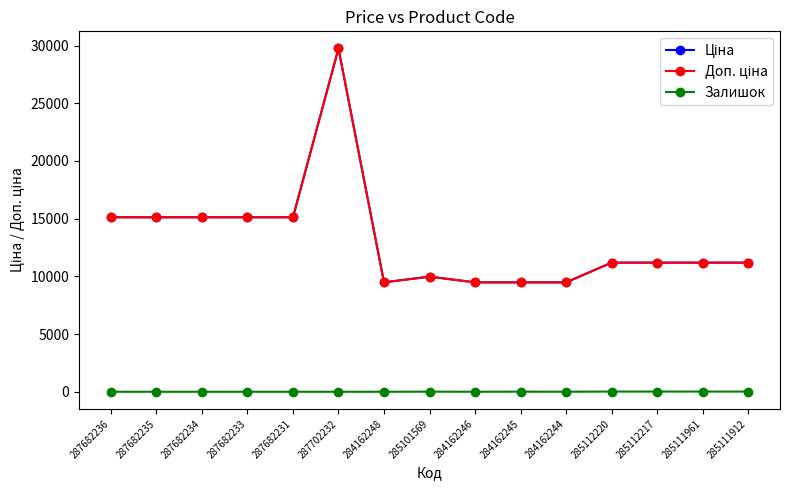

At which category does the chart reach its peak across all series?

287702232